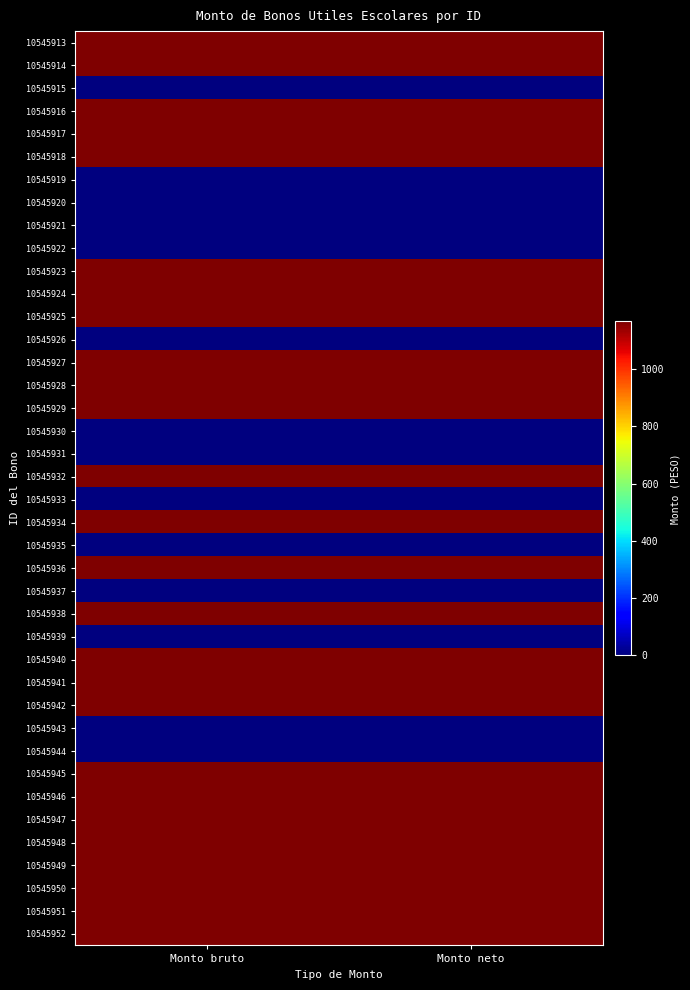

Reading left to right, transcribe all the data shown in this chart.

10545913: Monto bruto=1167	Monto neto=1167
10545914: Monto bruto=1167	Monto neto=1167
10545915: Monto bruto=0	Monto neto=0
10545916: Monto bruto=1167	Monto neto=1167
10545917: Monto bruto=1167	Monto neto=1167
10545918: Monto bruto=1167	Monto neto=1167
10545919: Monto bruto=0	Monto neto=0
10545920: Monto bruto=0	Monto neto=0
10545921: Monto bruto=0	Monto neto=0
10545922: Monto bruto=0	Monto neto=0
10545923: Monto bruto=1167	Monto neto=1167
10545924: Monto bruto=1167	Monto neto=1167
10545925: Monto bruto=1167	Monto neto=1167
10545926: Monto bruto=0	Monto neto=0
10545927: Monto bruto=1167	Monto neto=1167
10545928: Monto bruto=1167	Monto neto=1167
10545929: Monto bruto=1167	Monto neto=1167
10545930: Monto bruto=0	Monto neto=0
10545931: Monto bruto=0	Monto neto=0
10545932: Monto bruto=1167	Monto neto=1167
10545933: Monto bruto=0	Monto neto=0
10545934: Monto bruto=1167	Monto neto=1167
10545935: Monto bruto=0	Monto neto=0
10545936: Monto bruto=1167	Monto neto=1167
10545937: Monto bruto=0	Monto neto=0
10545938: Monto bruto=1167	Monto neto=1167
10545939: Monto bruto=0	Monto neto=0
10545940: Monto bruto=1167	Monto neto=1167
10545941: Monto bruto=1167	Monto neto=1167
10545942: Monto bruto=1167	Monto neto=1167
10545943: Monto bruto=0	Monto neto=0
10545944: Monto bruto=0	Monto neto=0
10545945: Monto bruto=1167	Monto neto=1167
10545946: Monto bruto=1167	Monto neto=1167
10545947: Monto bruto=1167	Monto neto=1167
10545948: Monto bruto=1167	Monto neto=1167
10545949: Monto bruto=1167	Monto neto=1167
10545950: Monto bruto=1167	Monto neto=1167
10545951: Monto bruto=1167	Monto neto=1167
10545952: Monto bruto=1167	Monto neto=1167